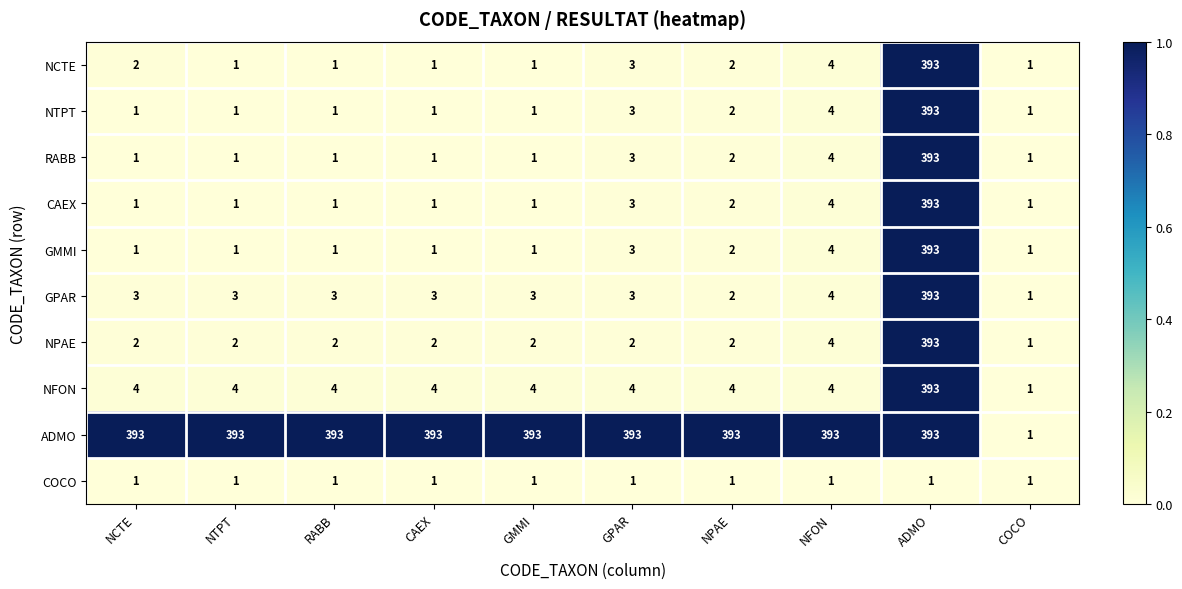

What is the spread (max minus min) of values at GMMI?

392